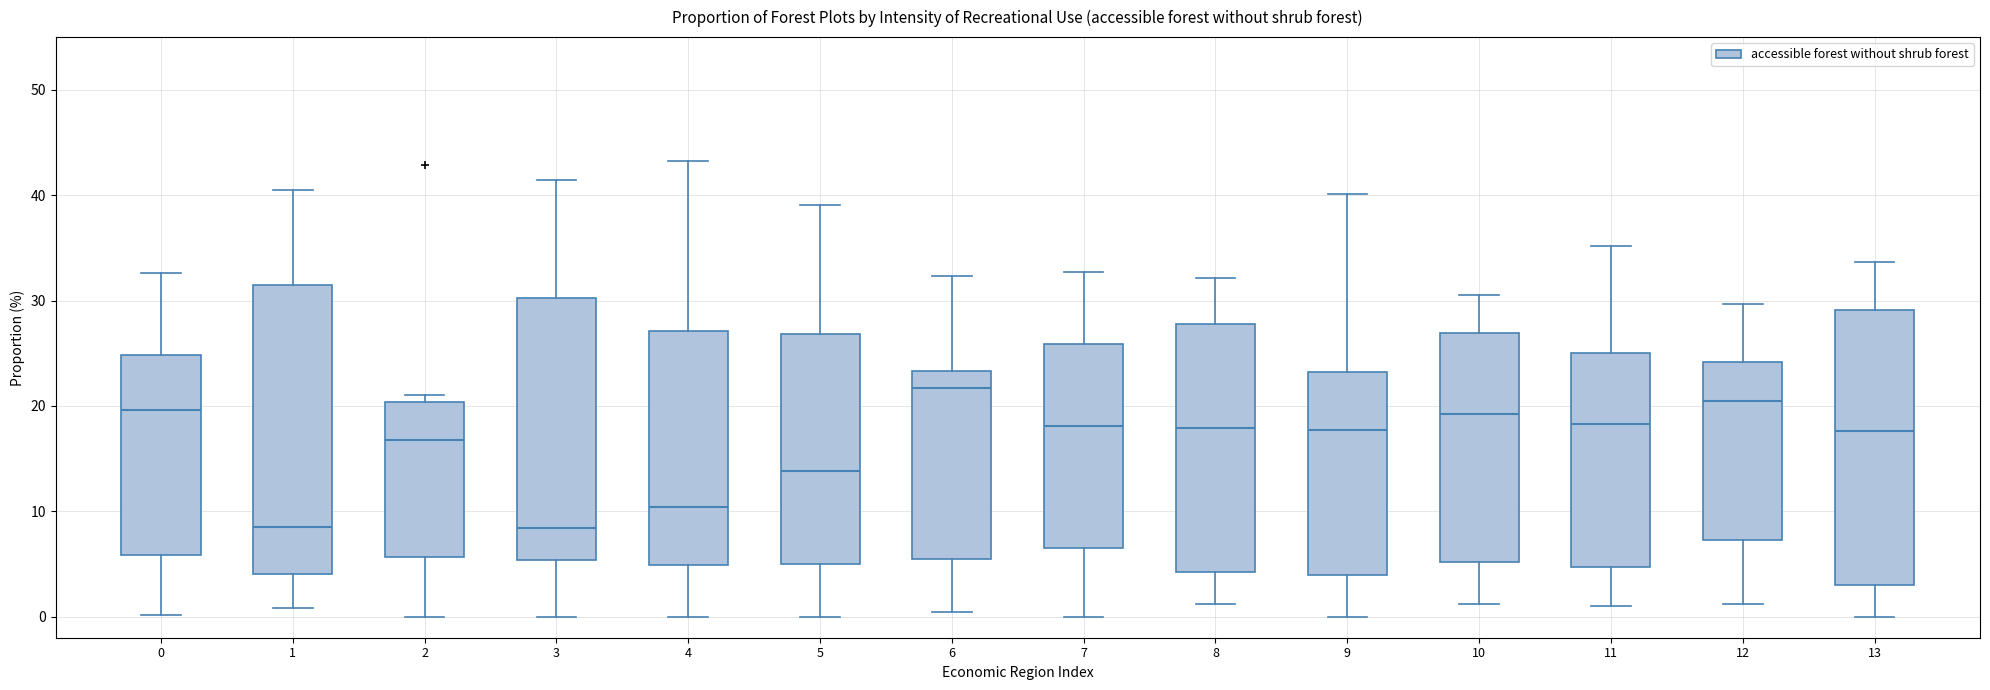

Where does the lower whisker of the box at x = 0 end on the y-axis? The values are not printed on the chart, so give them approximately, as read against the axis.

0